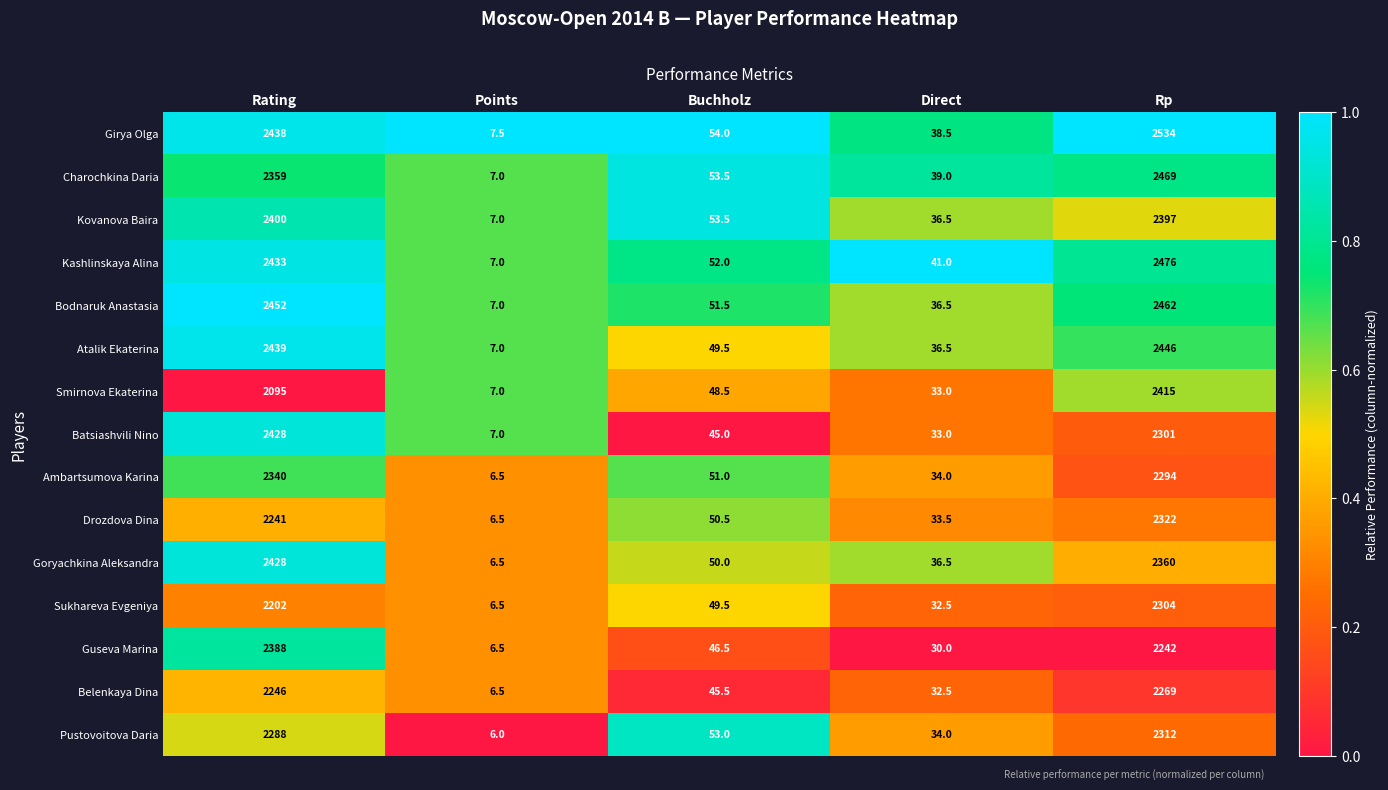

True or false: Goryachkina Aleksandra has a value of 75.5 at Buchholz.

False